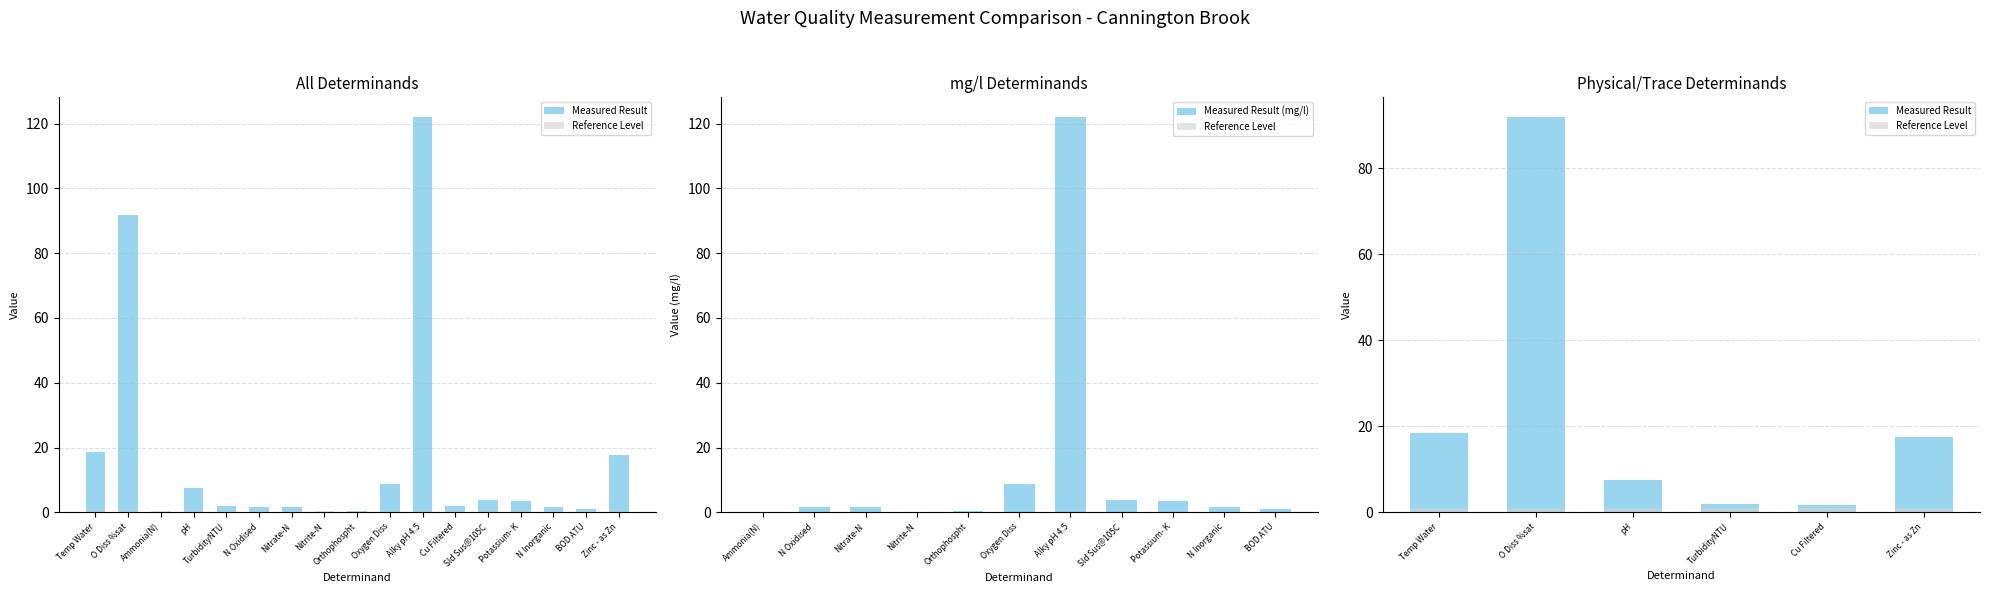

True or false: the data shows 122.0 at Alky pH 4.5.

True